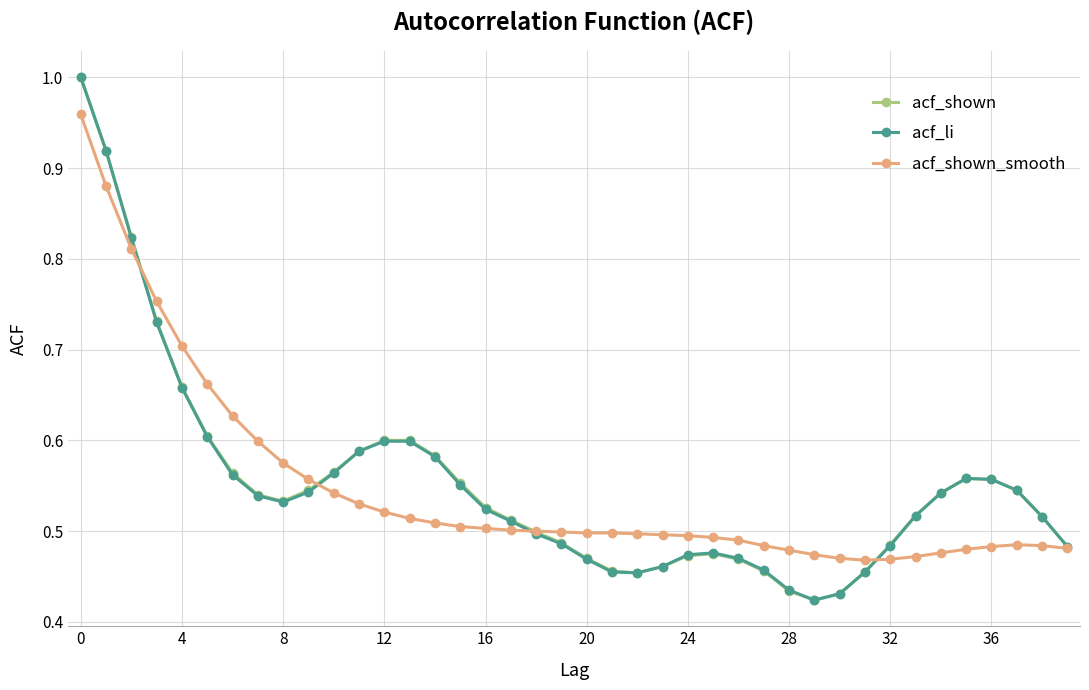

At how many categories does at least one series exceed 0?

40